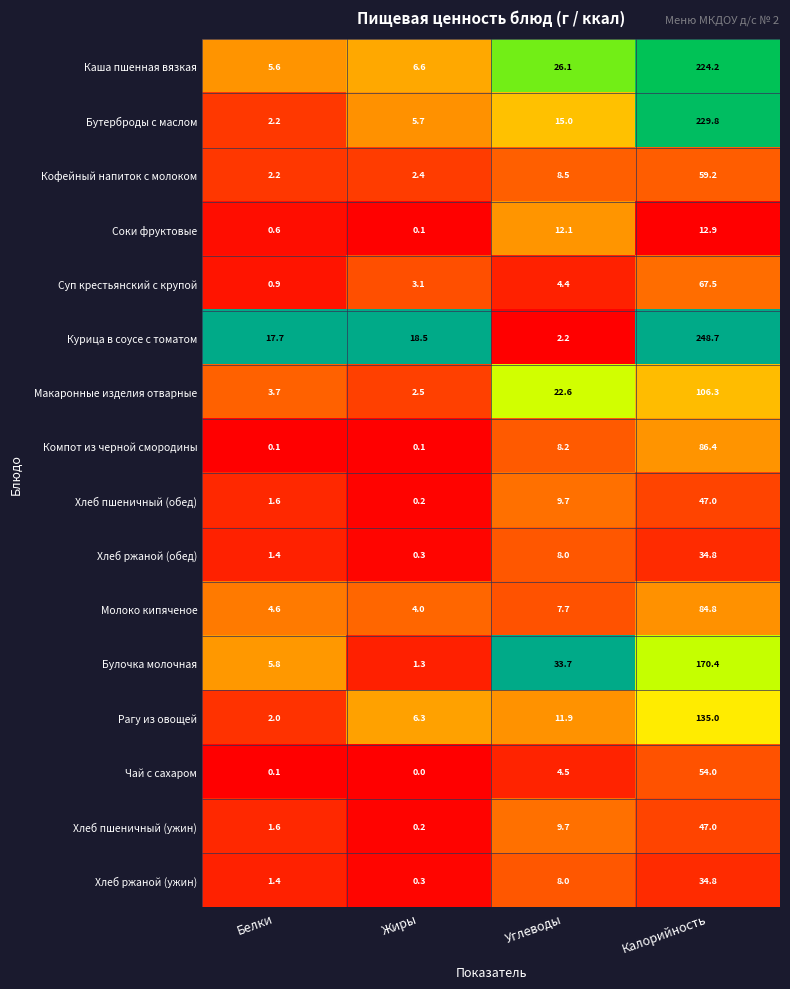

Where does the Хлеб пшеничный (обед) series first go above 9?

Углеводы